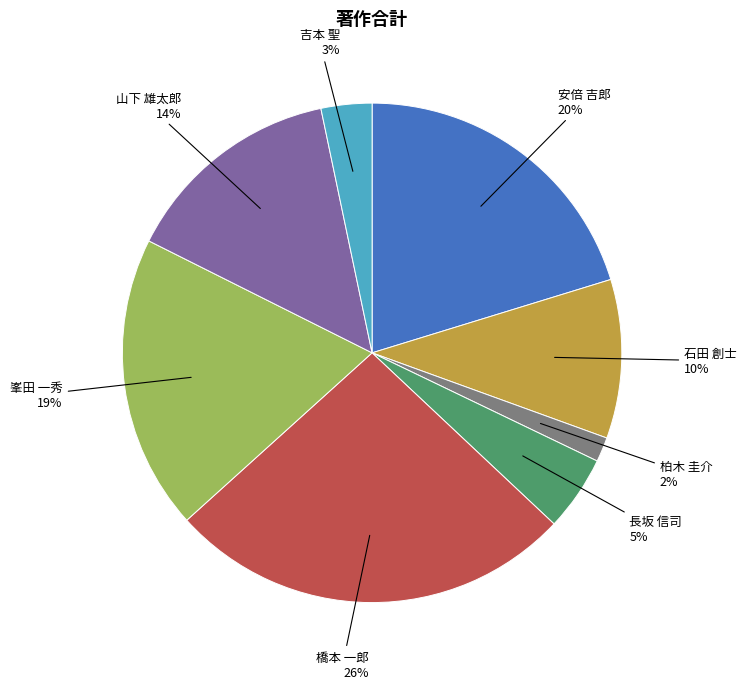

How many slices are in this pie chart?

8